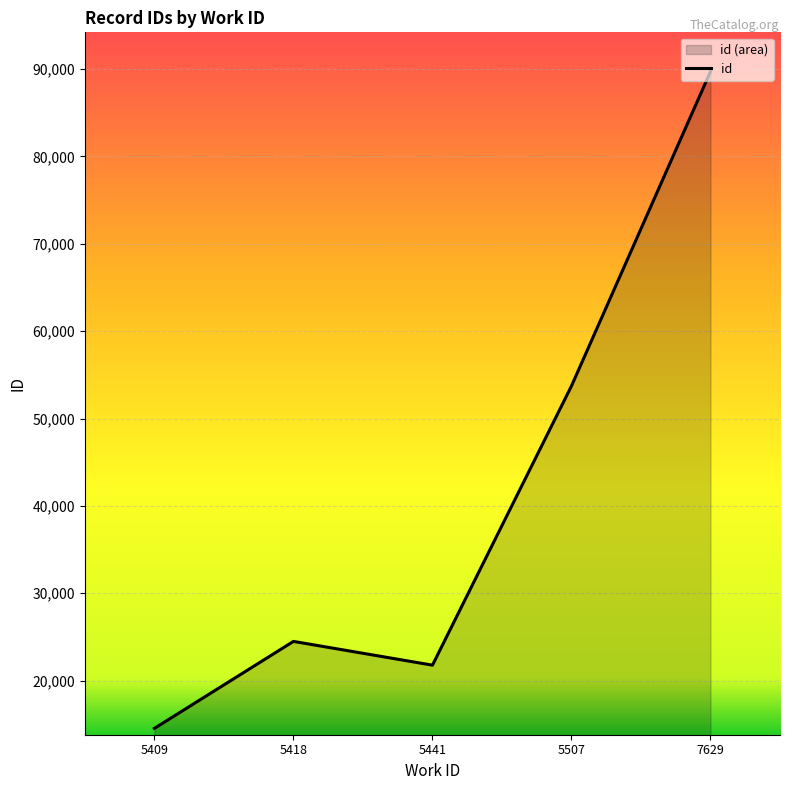

What is the sum of the values at 7629 and 5507?

143455